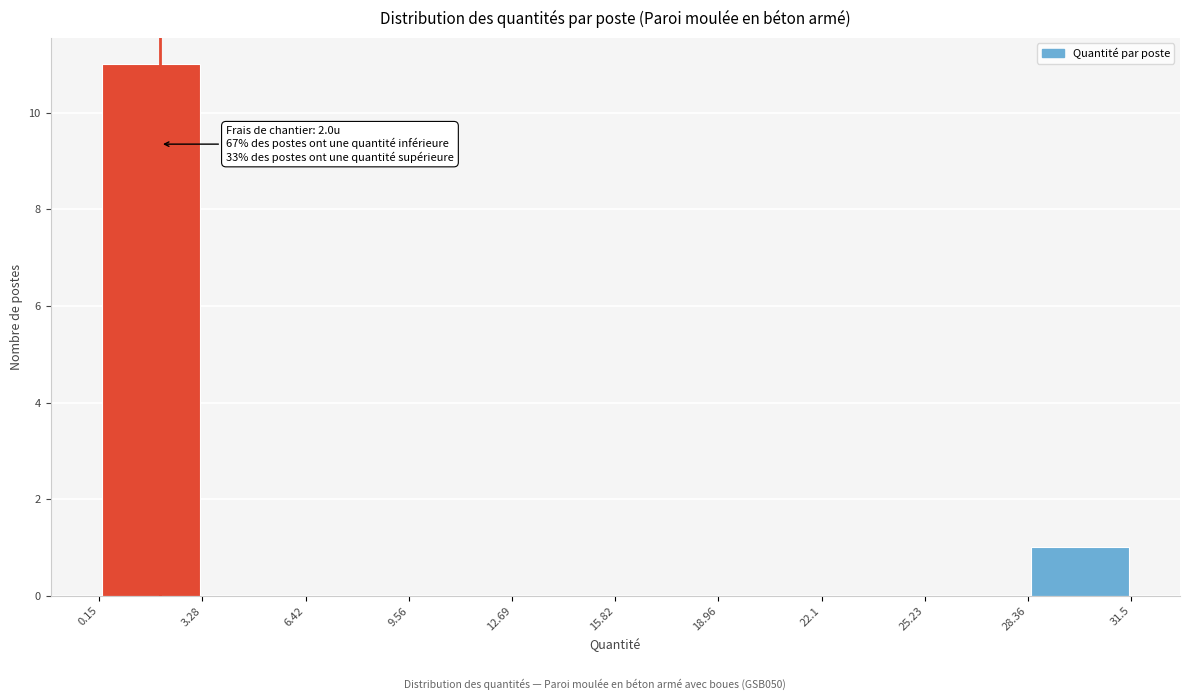

Which range on the x-axis has the tallest bar?

0.15 to 3.28